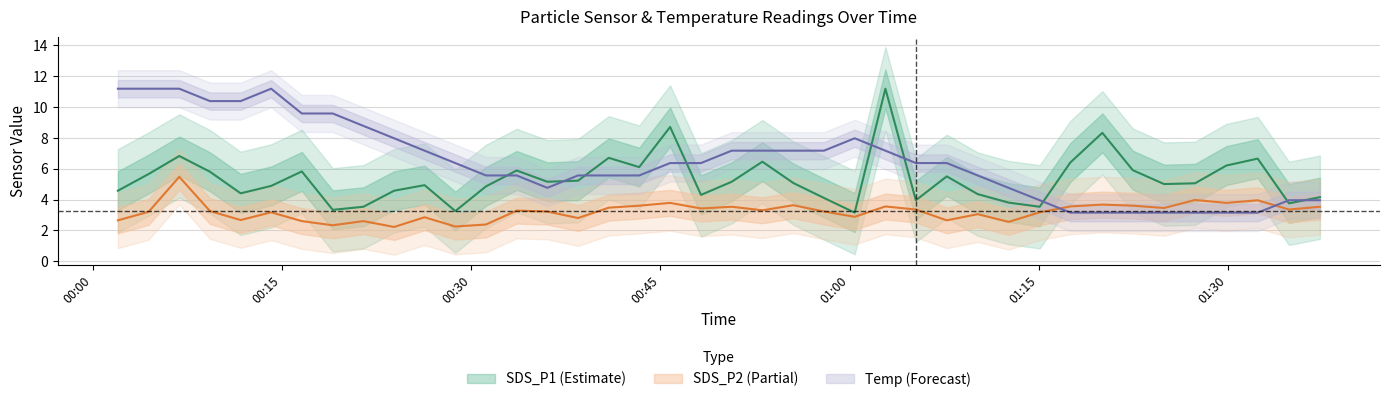

In Temp, how many points are higher than both neighbors (excluding endpoints)?

2